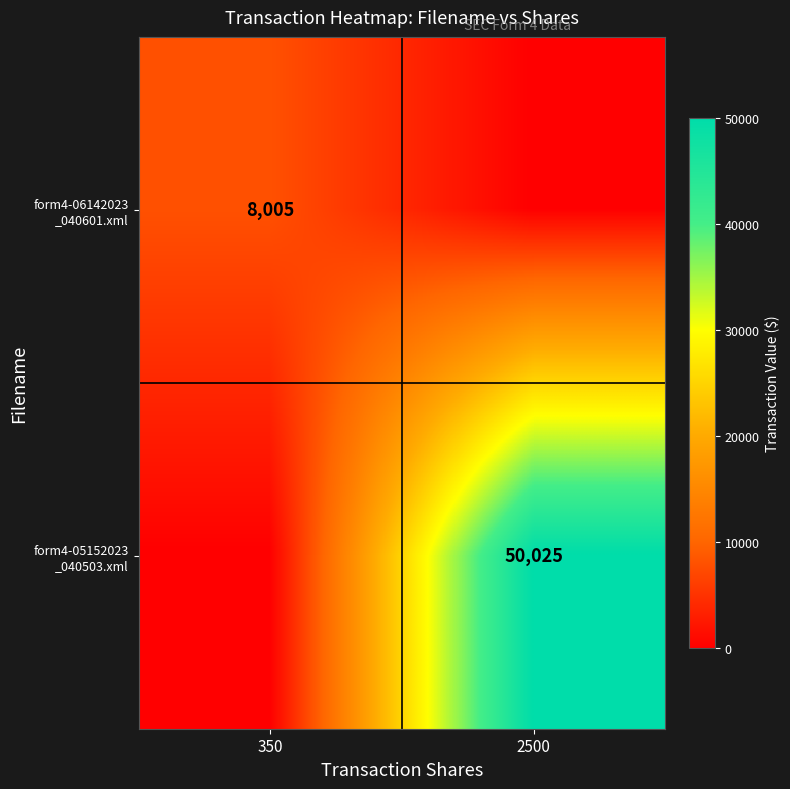

Which series has the largest range (max minus min)?

form4-05152023 _040503.xml